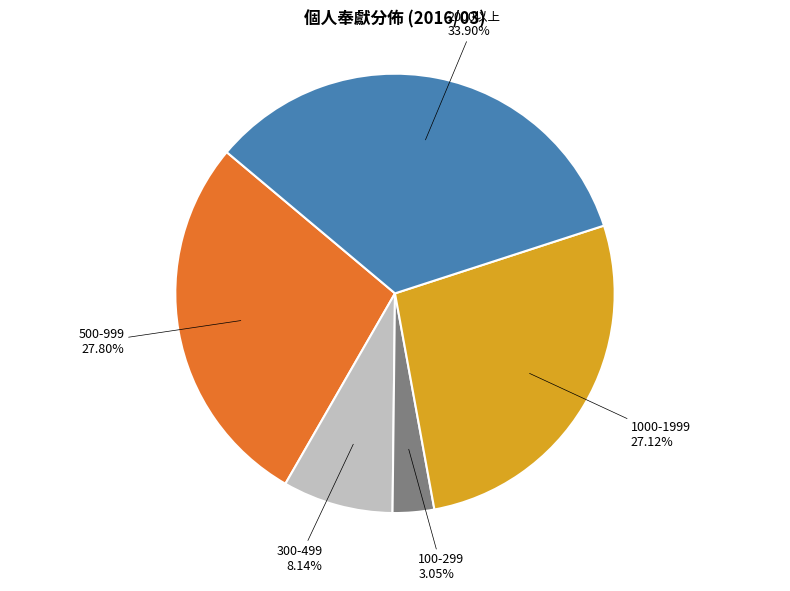

What is the largest slice in the pie chart?

2000以上